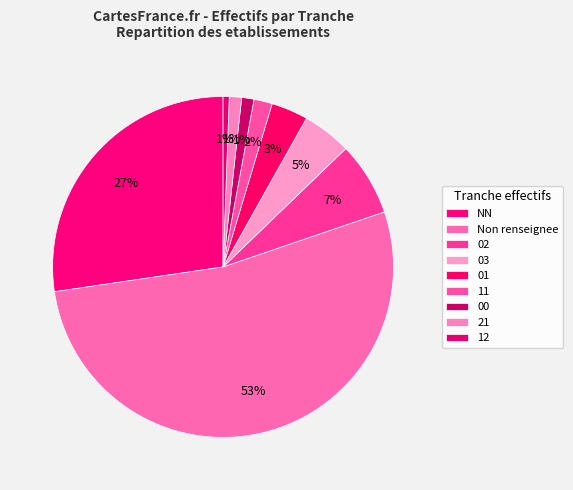

How many slices are in this pie chart?

9